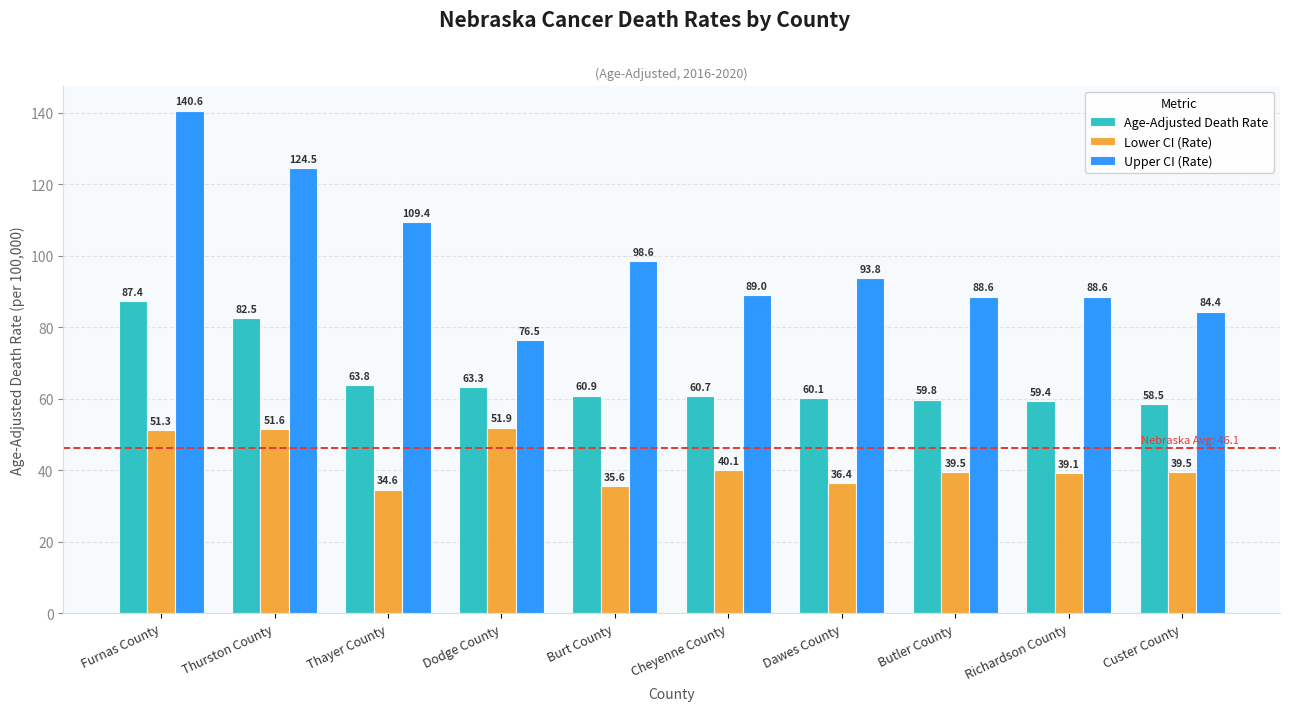

What is the difference between the second highest and second lowest values in the Upper CI (Rate) series?

40.1